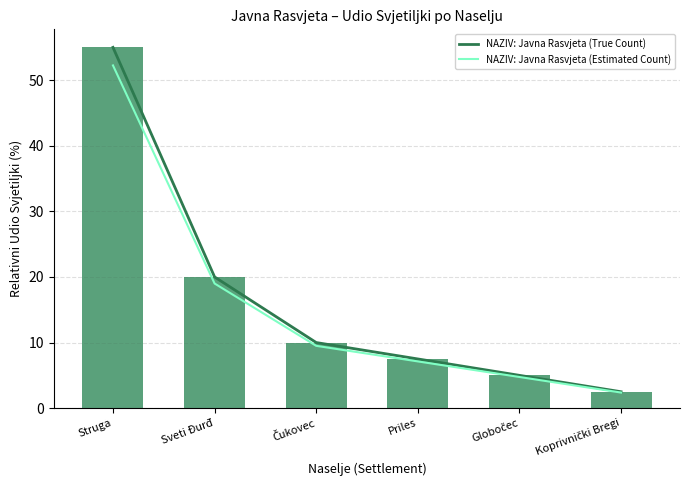

Reading left to right, extract all data points from this chart.

NAZIV: Javna Rasvjeta (True Count): Struga=55.0	Sveti Đurđ=20.0	Čukovec=10.0	Priles=7.5	Globočec=5.0	Koprivnički Bregi=2.5
NAZIV: Javna Rasvjeta (Estimated Count): Struga=52.3	Sveti Đurđ=19.0	Čukovec=9.5	Priles=7.1	Globočec=4.8	Koprivnički Bregi=2.4